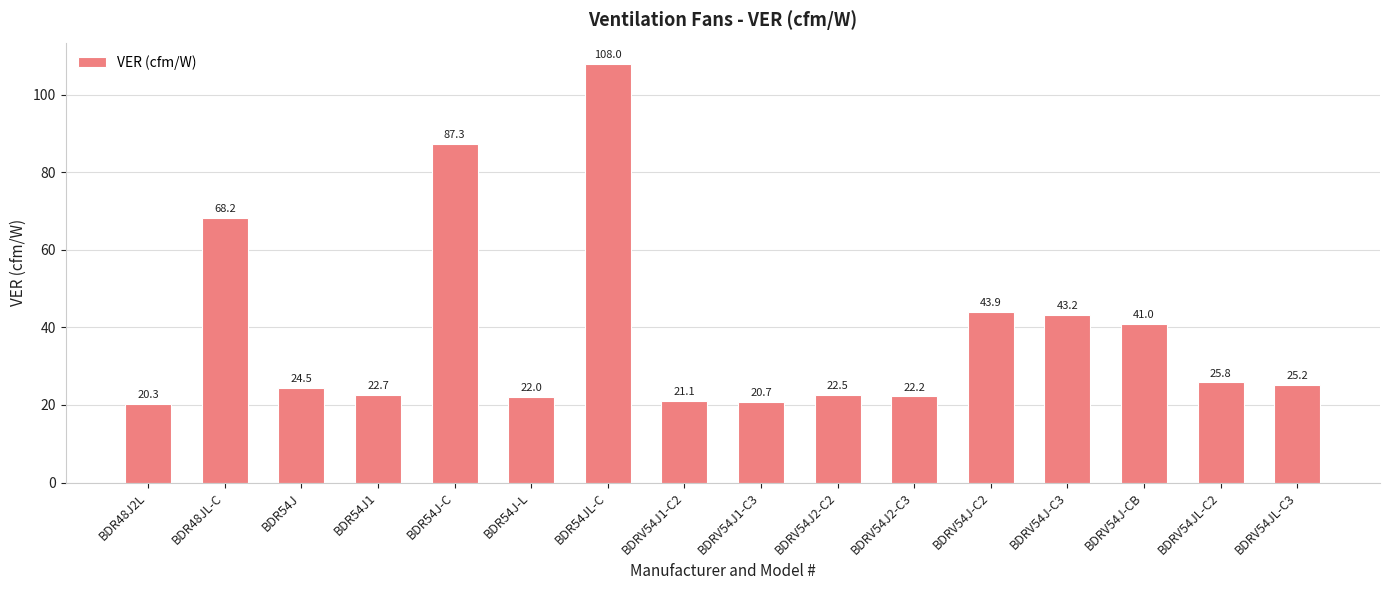

The value at BDRV54J1-C2 is 21.1. True or false?

True